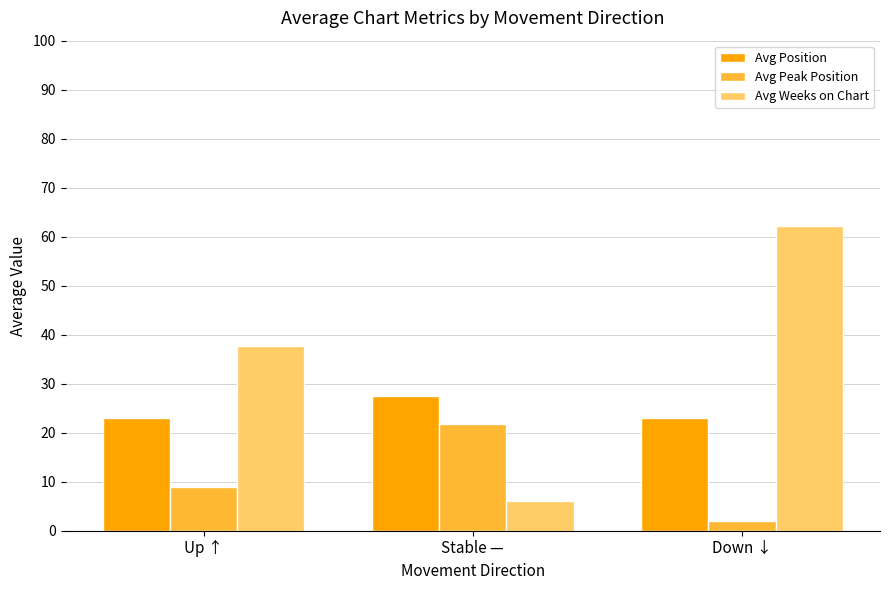

Does the chart contain any negative values?

No